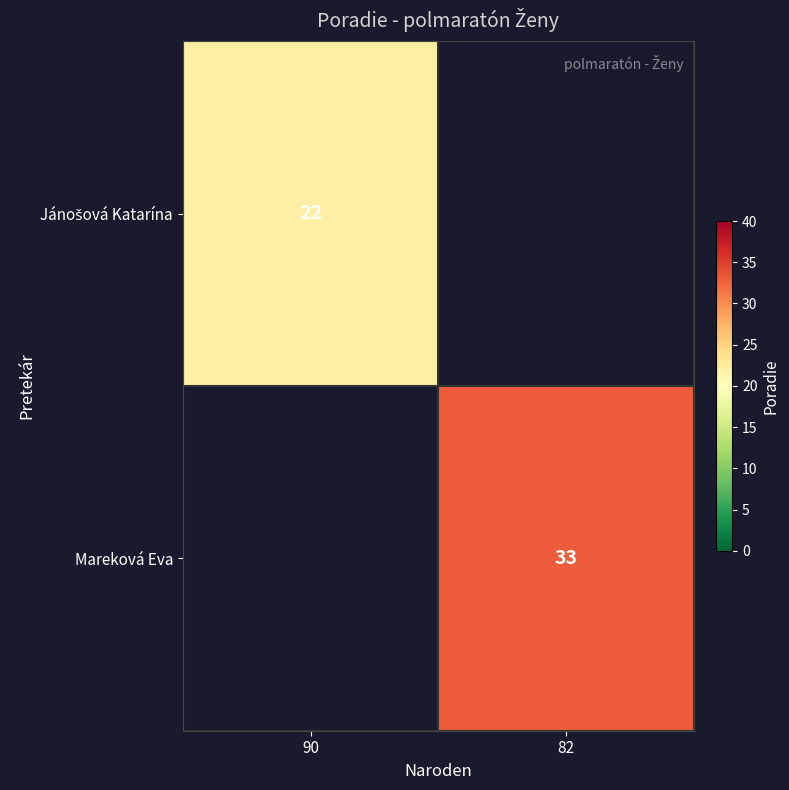

Is it true that Mareková Eva equals 33 at 82?

True